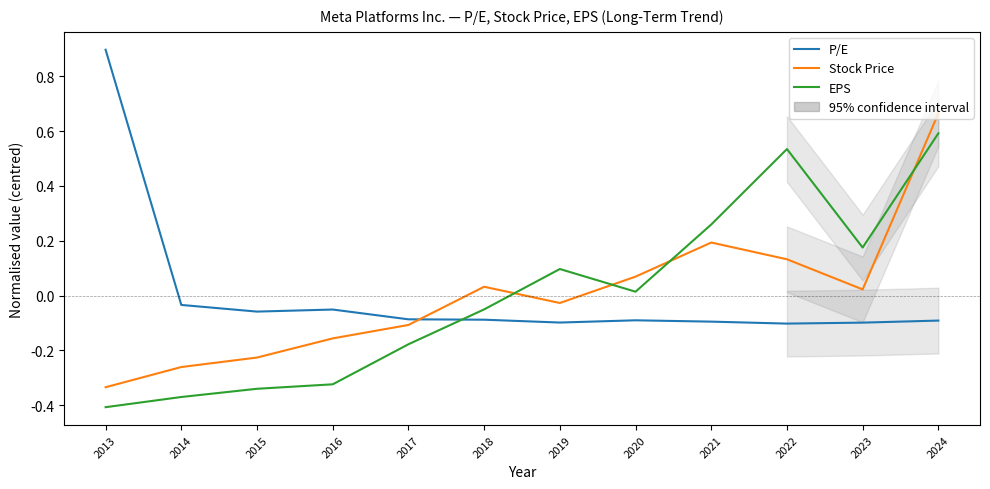

At 2024, list the series in order from smallest to largest.

P/E, EPS, Stock Price